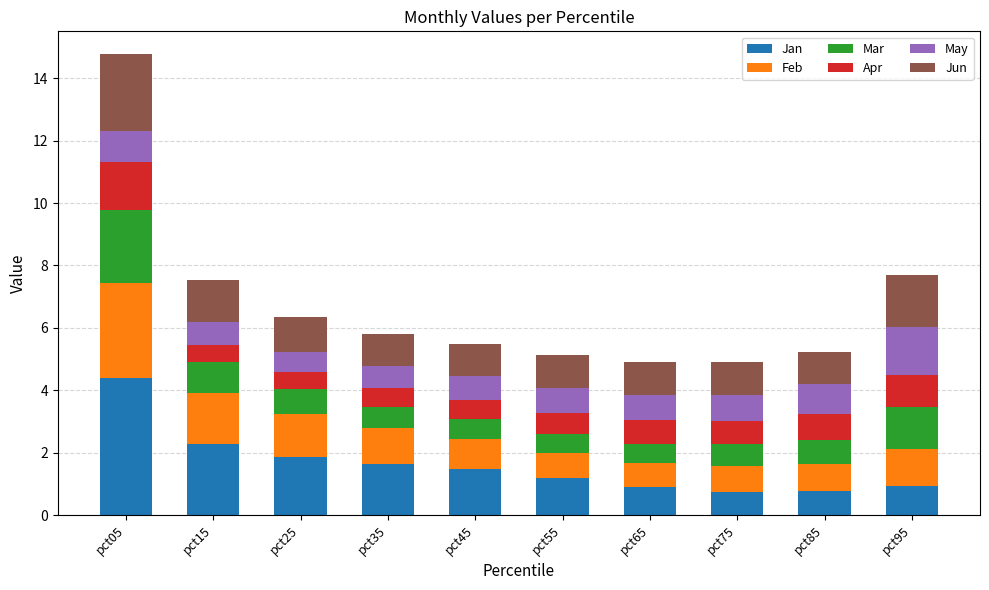

How many bars are there in total?

10